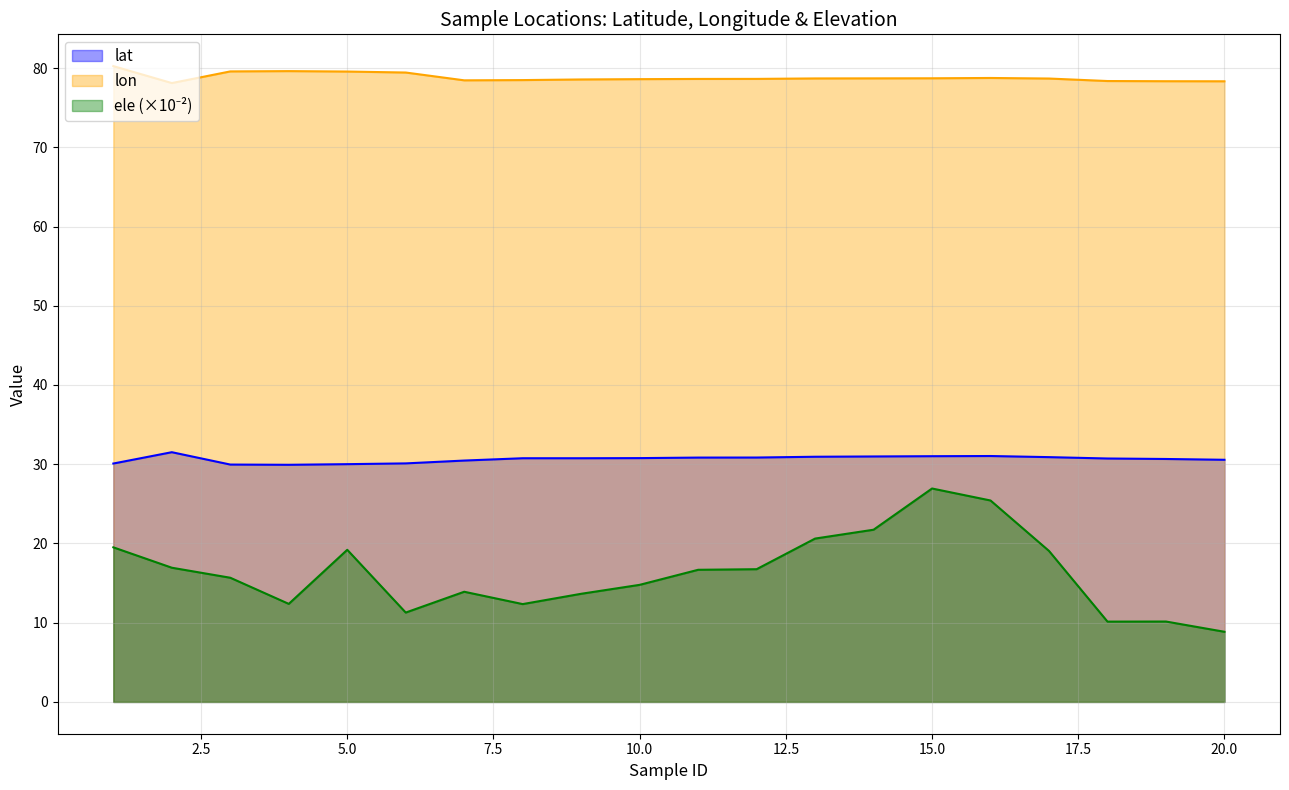

What is the sum of the ele values at 5 and 9?

32.8